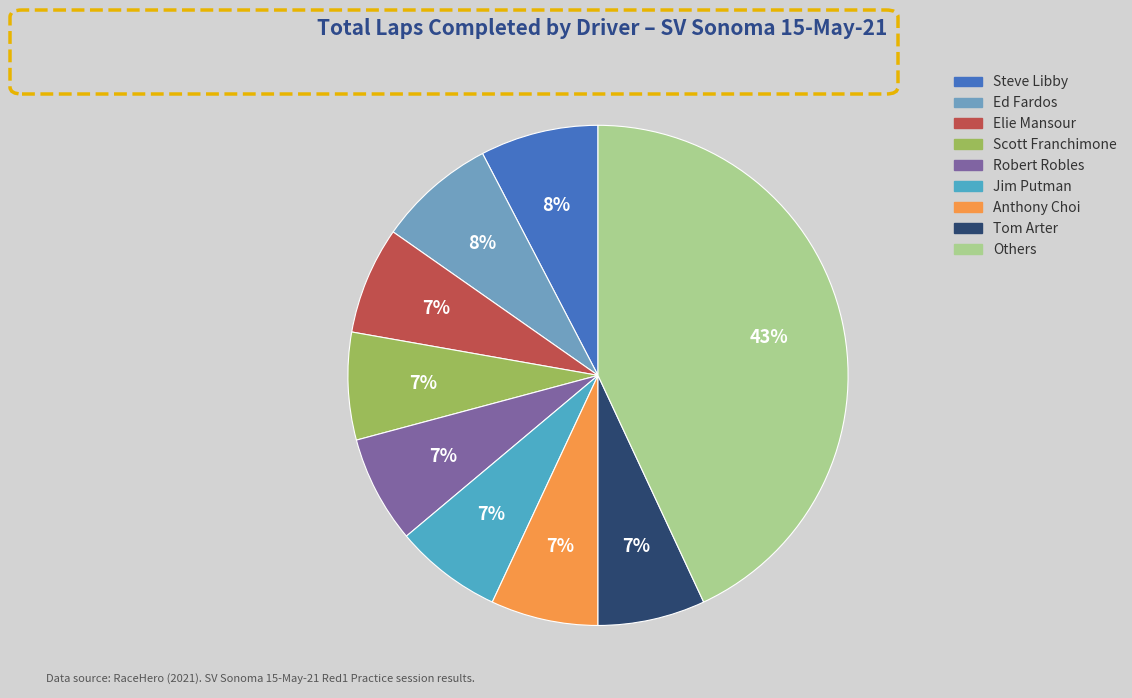

Count the number of slices in the pie.

9